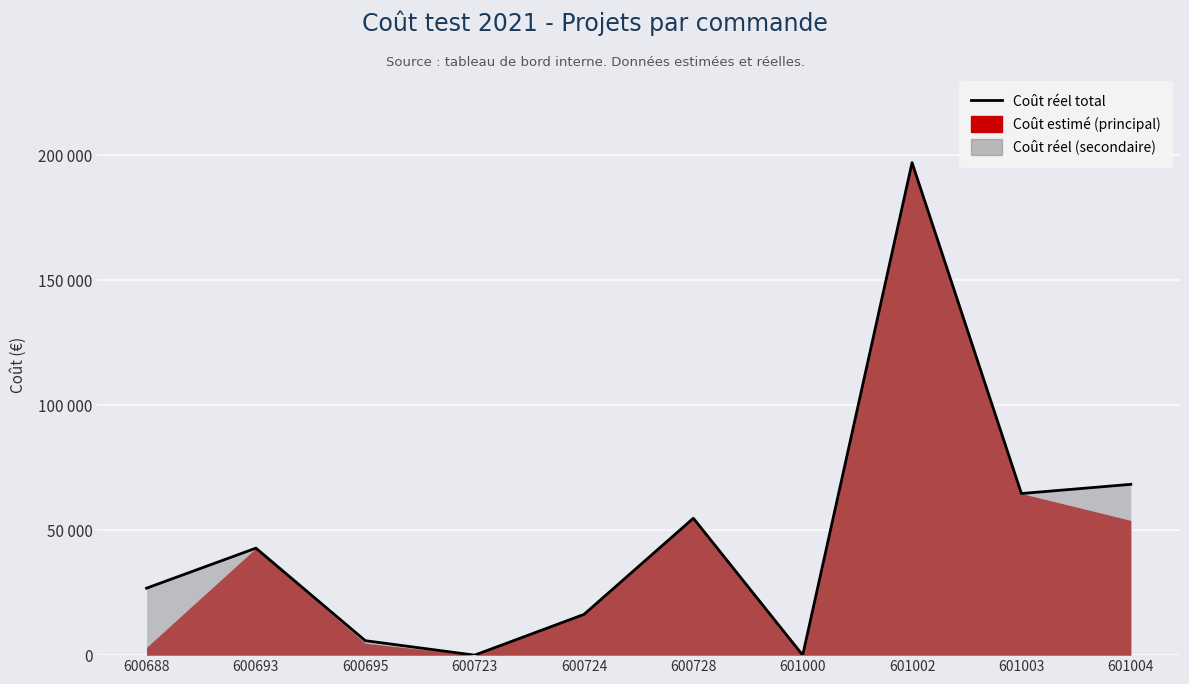

What is the value of the 1st point from the left?

26786.0